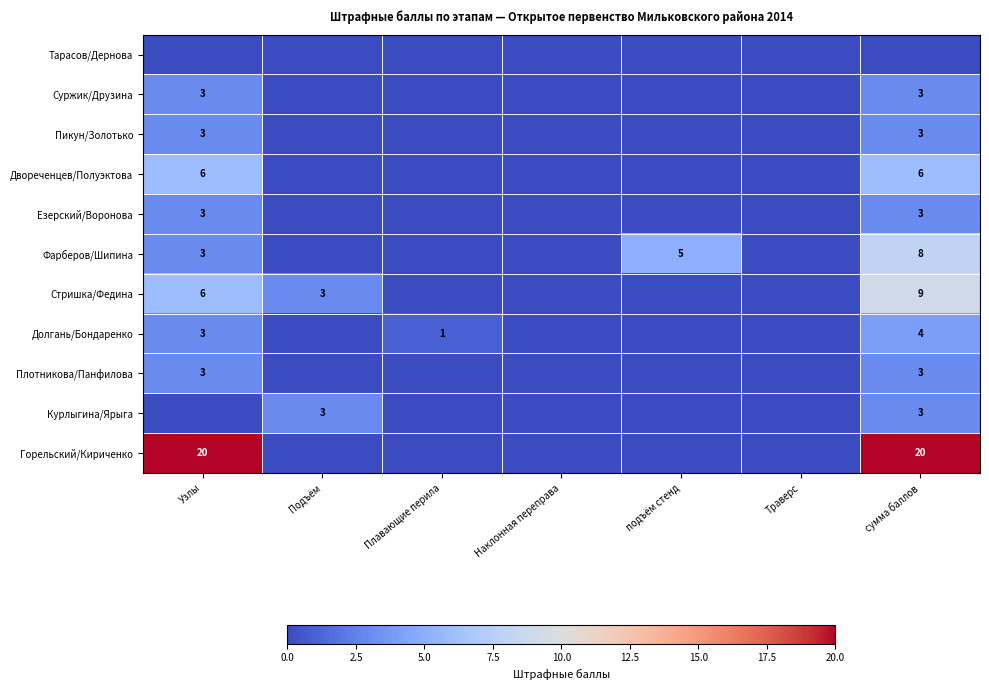

True or false: Долгань/Бондаренко has a value of 2 at сумма баллов.

False